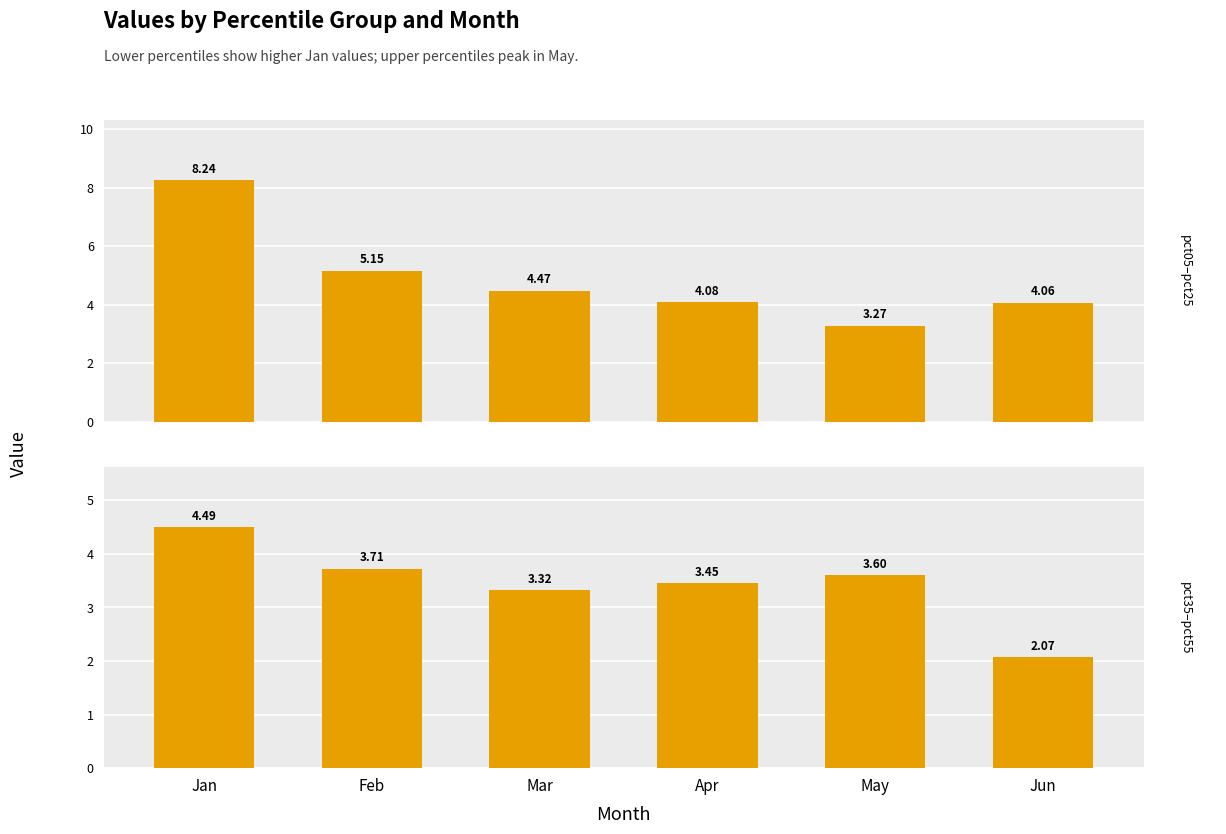

Is the value of pct35–pct55 at Apr greater than the value of pct05–pct25 at Jun?

No